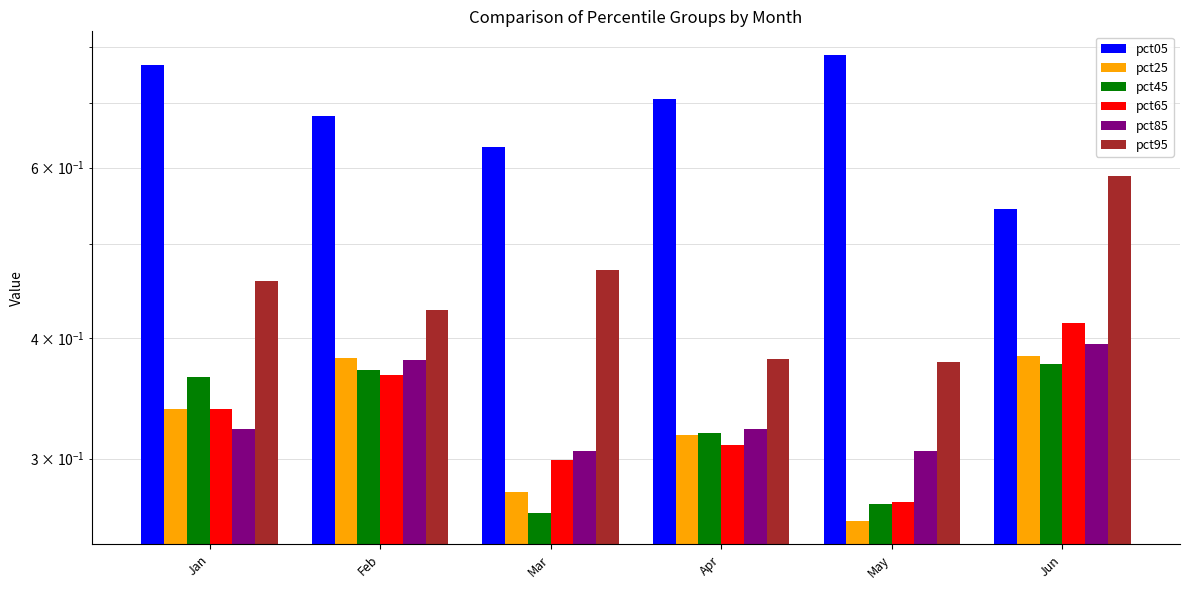

Are the bars horizontal?

No